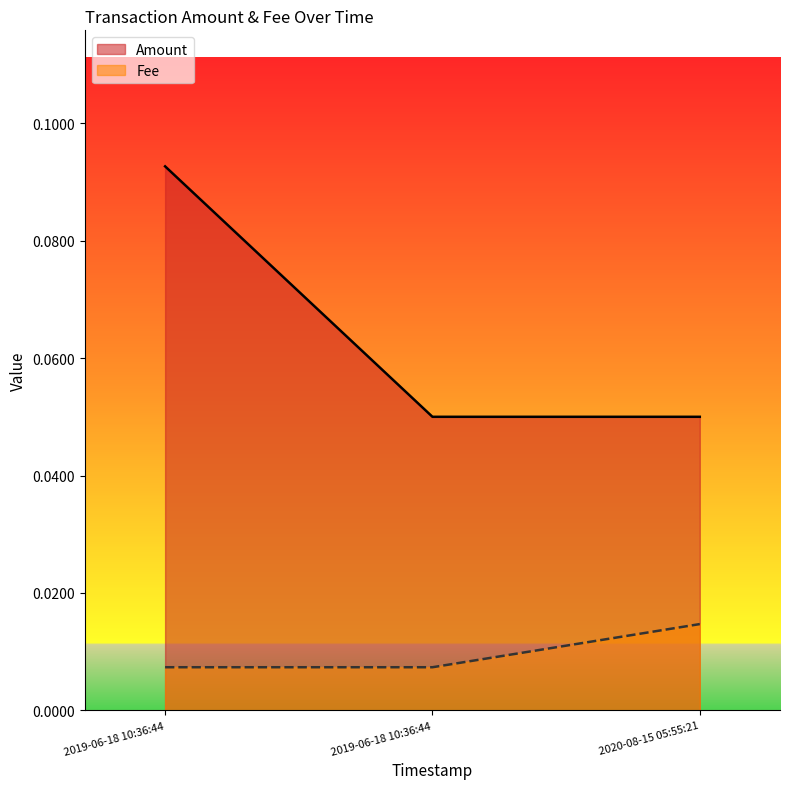

Which category has the lowest value in the Fee series?

2019-06-18 10:36:44